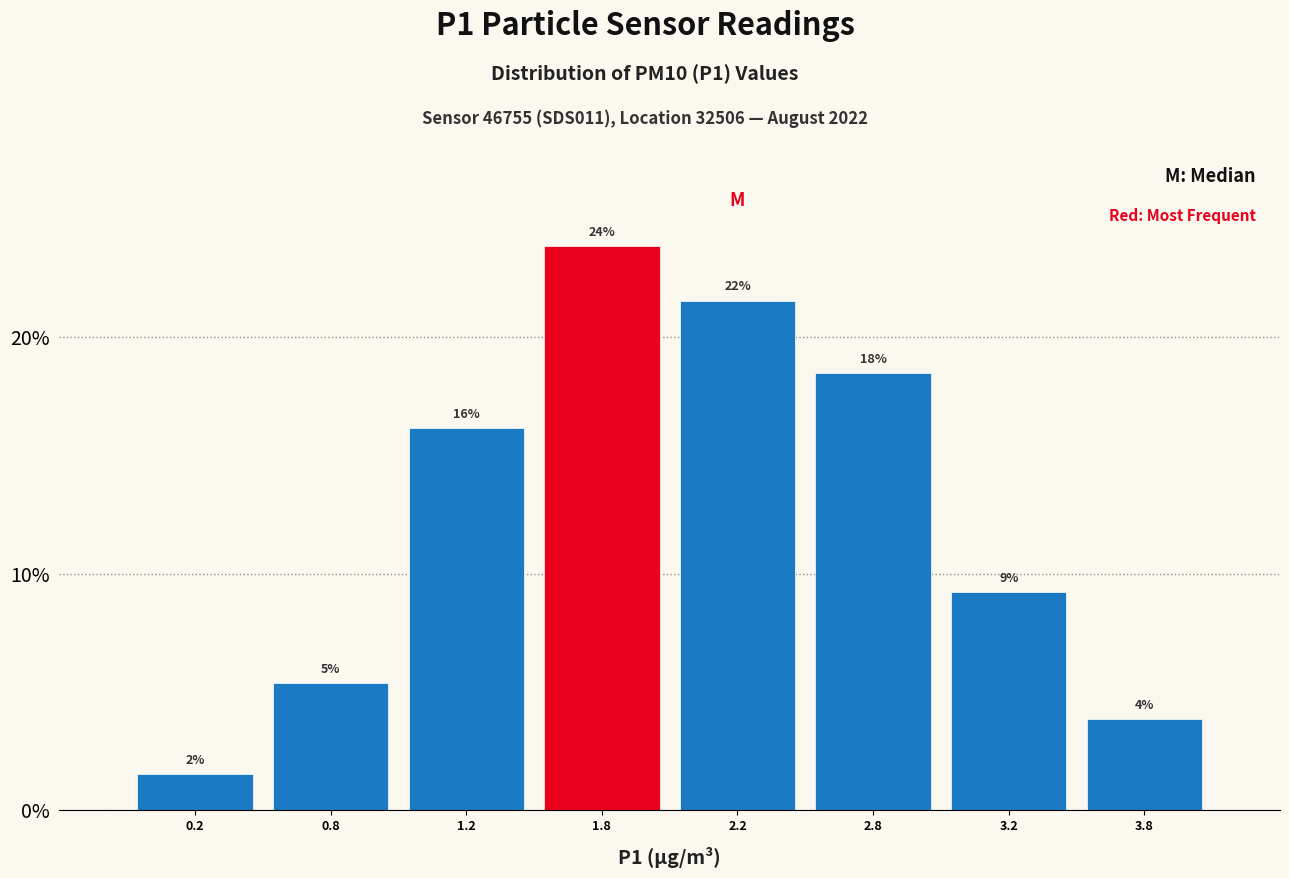

Does the chart contain any negative values?

No